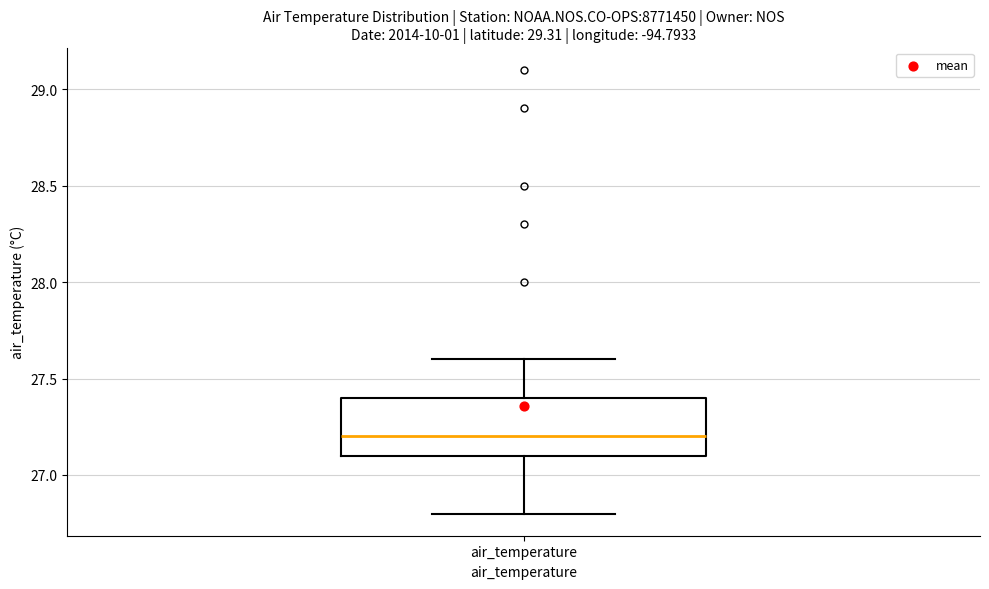

Read this box plot against the y-axis: the position of the median line, the range covered by the box, and the ends of both whiskers. The values are not printed on the chart, so give them approximately, as read against the axis.

median 27.2, box 27.1 to 27.4, whiskers 26.8 to 27.6